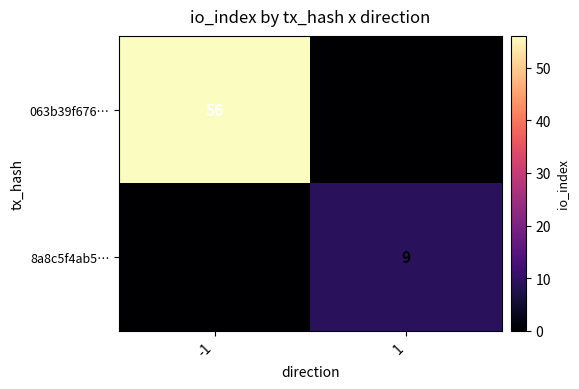

List the series in order of their overall mean, highest first.

063b39f676…, 8a8c5f4ab5…